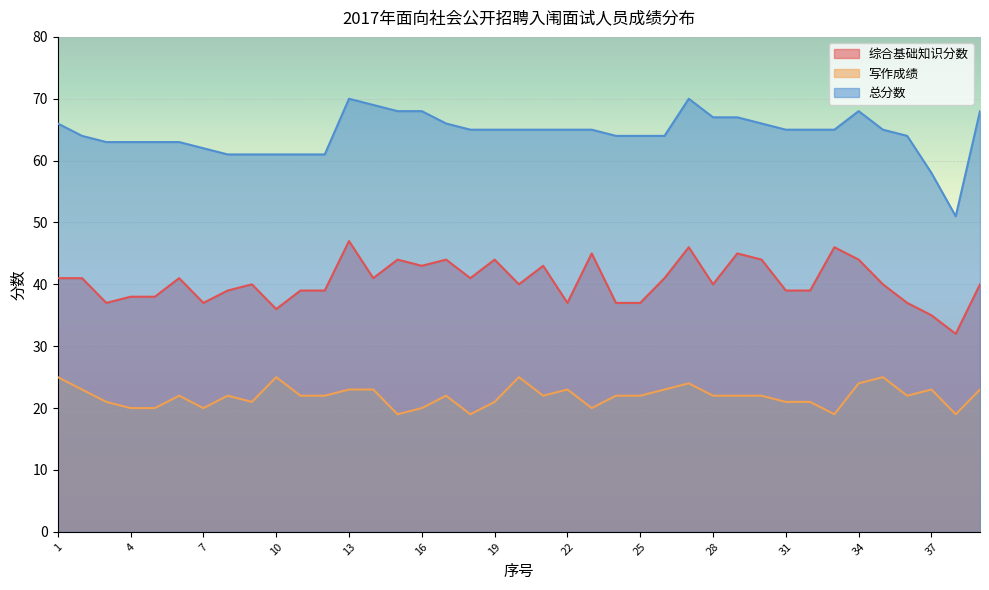

What is the difference between the maximum and minimum values in the 写作成绩 series?

6